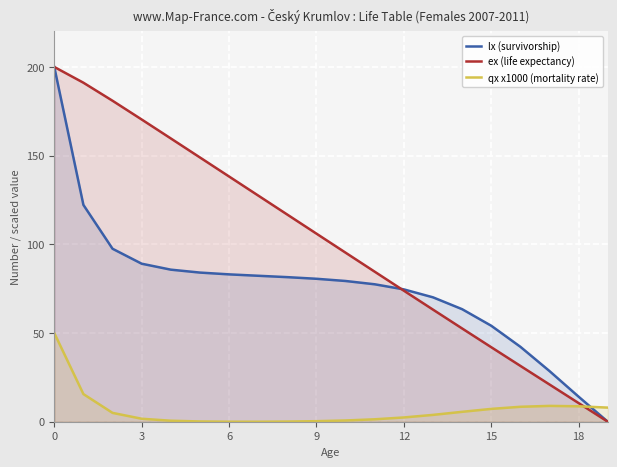

How many intersections are there between qx x1000 (mortality rate) and lx (survivorship)?

1